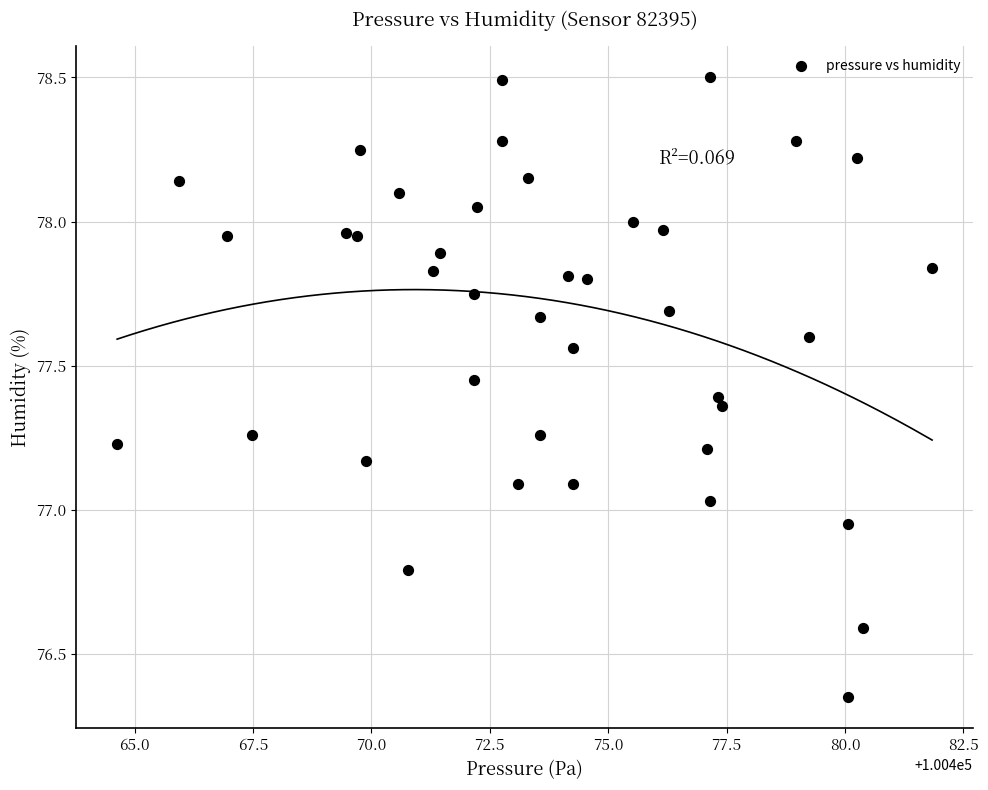

What is the range of X values (max minus min)?

17.2